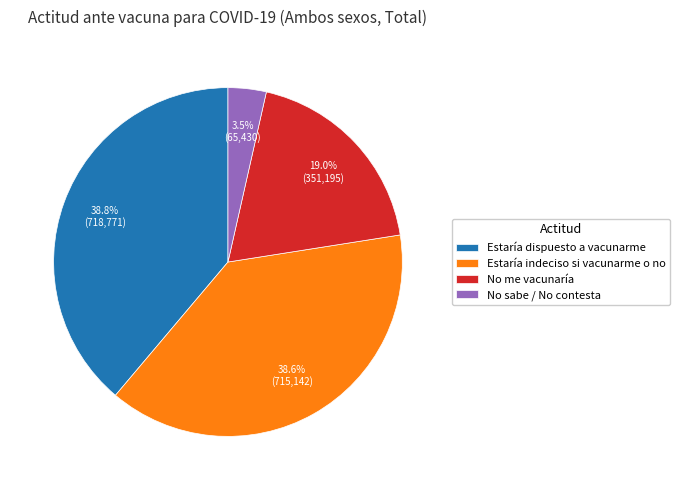

Is it true that Estaría indeciso si vacunarme o no is 39% of the pie?

True